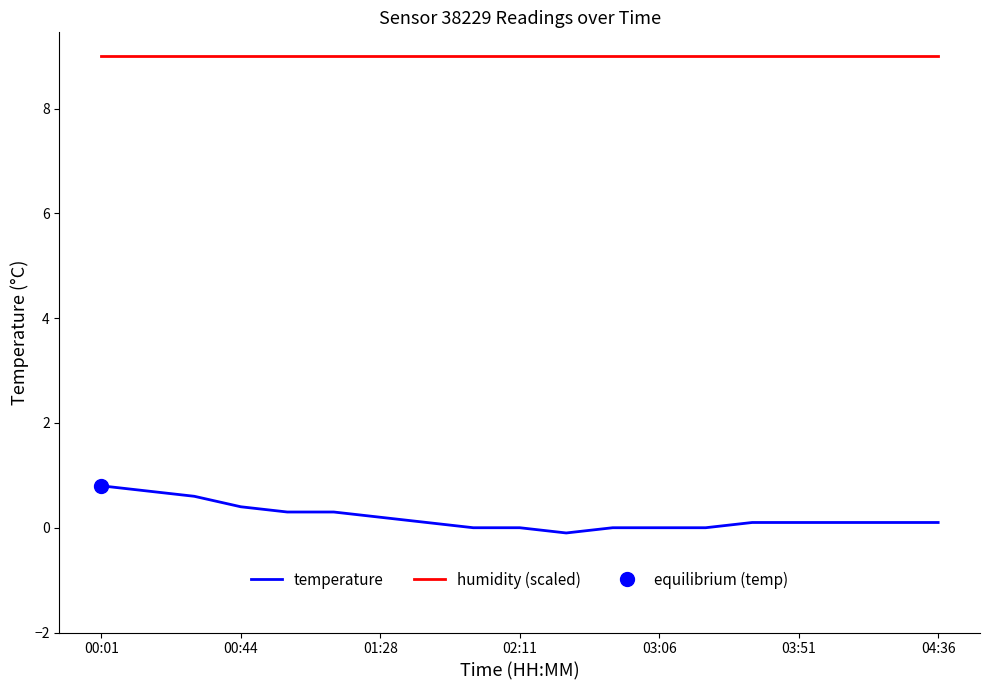

What is the lowest value of the humidity (scaled) series?

9.0